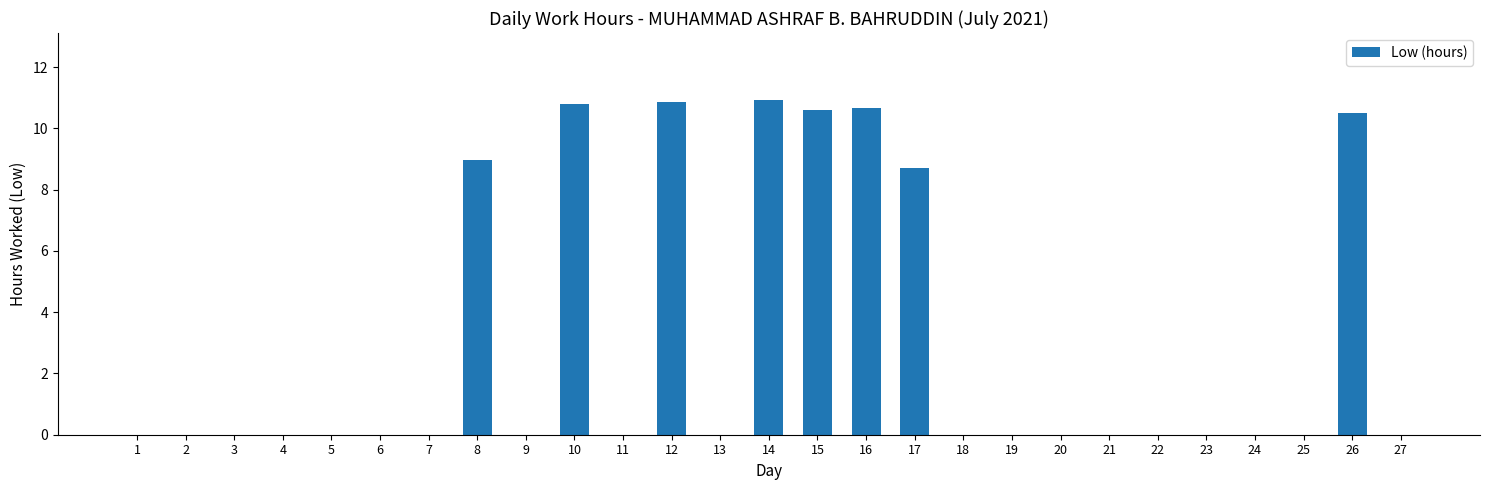

What is the average value?

3.0